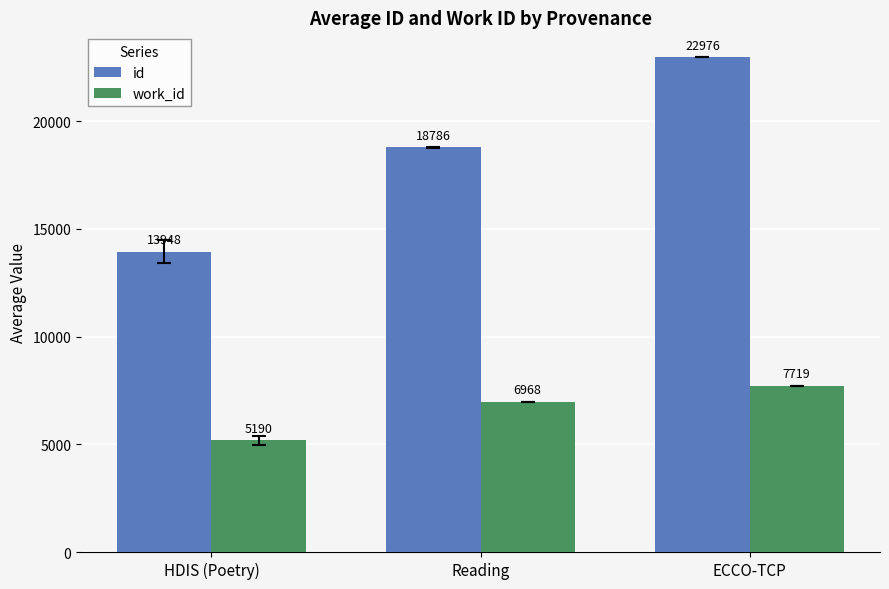

What is the total value across all series at ECCO-TCP?

30695.0